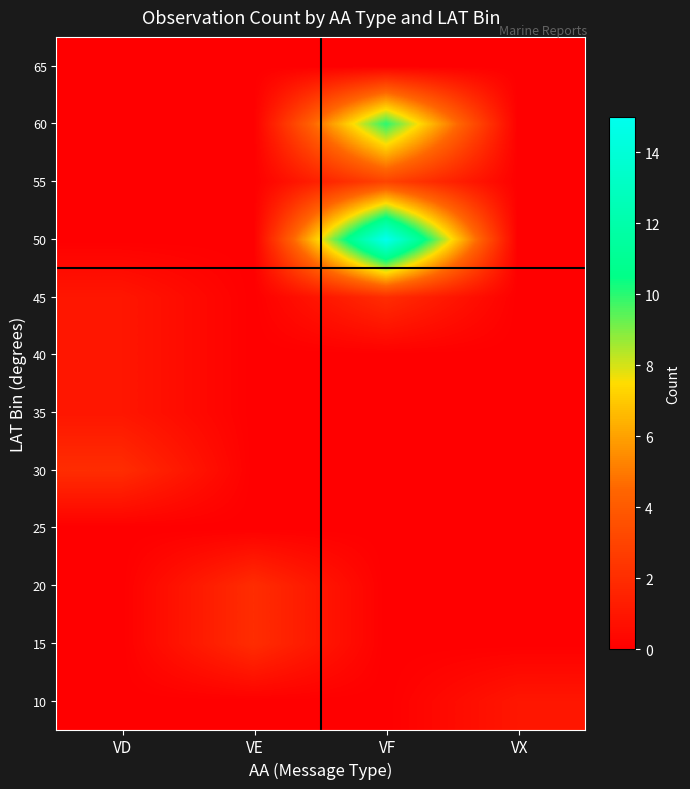

Reading left to right, transcribe all the data shown in this chart.

10: VD=0	VE=0	VF=0	VX=1
15: VD=0	VE=2	VF=0	VX=0
20: VD=0	VE=2	VF=0	VX=0
25: VD=0	VE=0	VF=0	VX=0
30: VD=2	VE=0	VF=0	VX=0
35: VD=1	VE=0	VF=0	VX=0
40: VD=1	VE=0	VF=0	VX=0
45: VD=1	VE=0	VF=2	VX=0
50: VD=0	VE=0	VF=15	VX=0
55: VD=0	VE=0	VF=3	VX=0
60: VD=0	VE=0	VF=10	VX=0
65: VD=0	VE=0	VF=0	VX=0